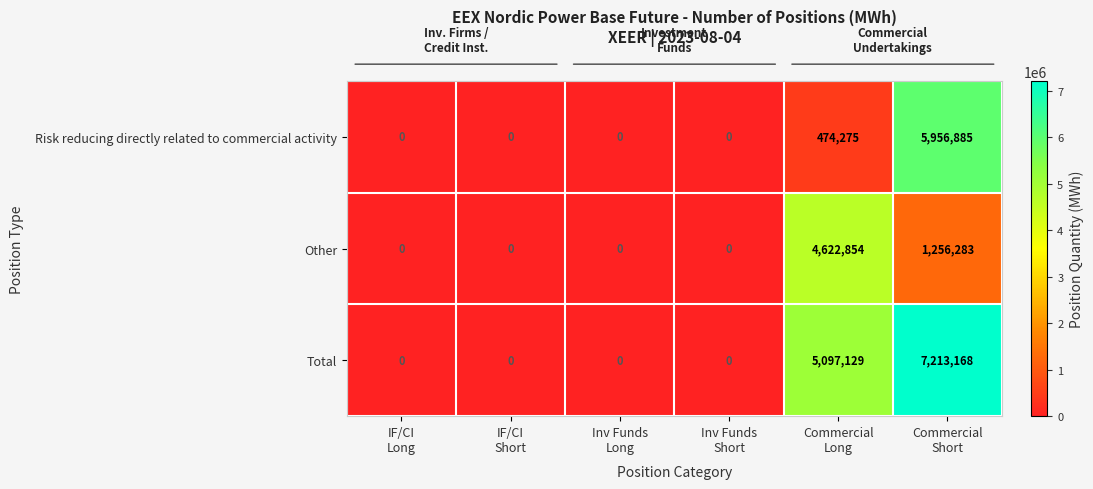

Which series has the largest range (max minus min)?

Total